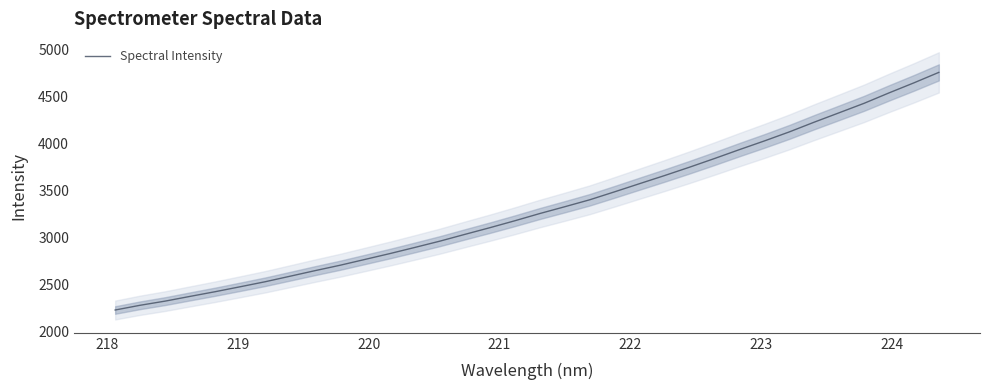

What is the maximum value for Spectral Intensity?

4753.1